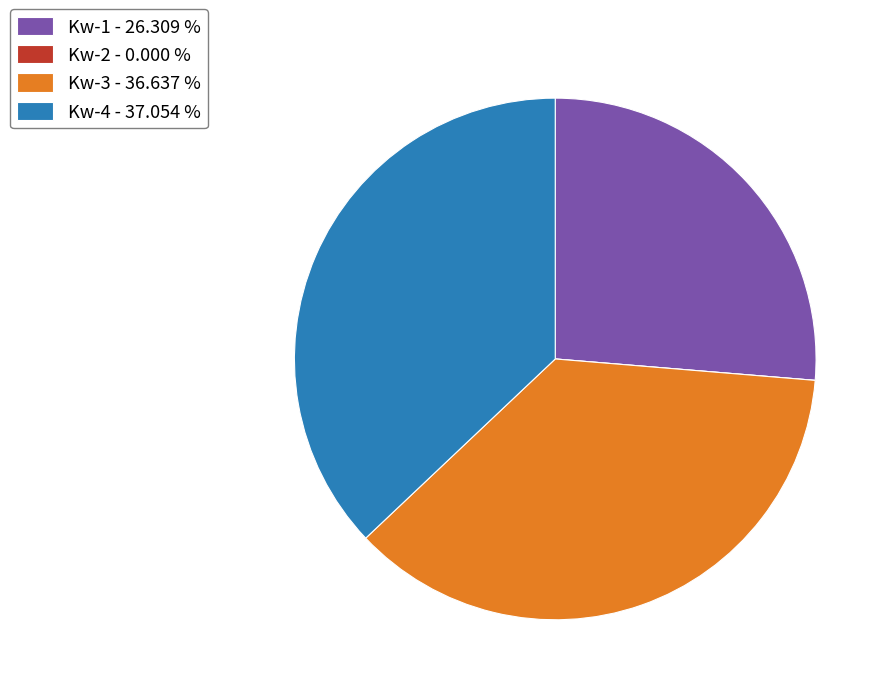

The Kw-4 slice represents 23% of the pie. True or false?

False